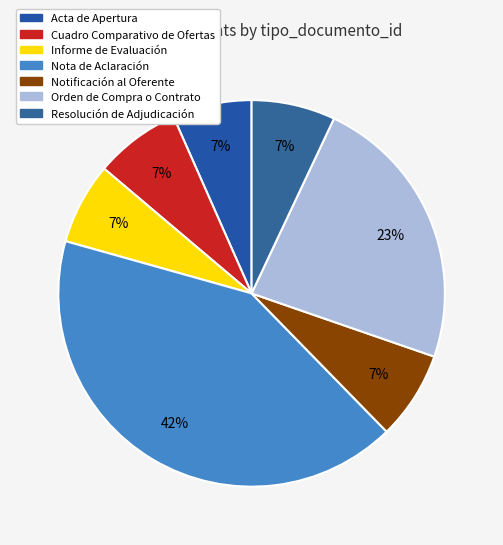

Combined, do Acta de Apertura and Orden de Compra o Contrato account for over 50%?

No